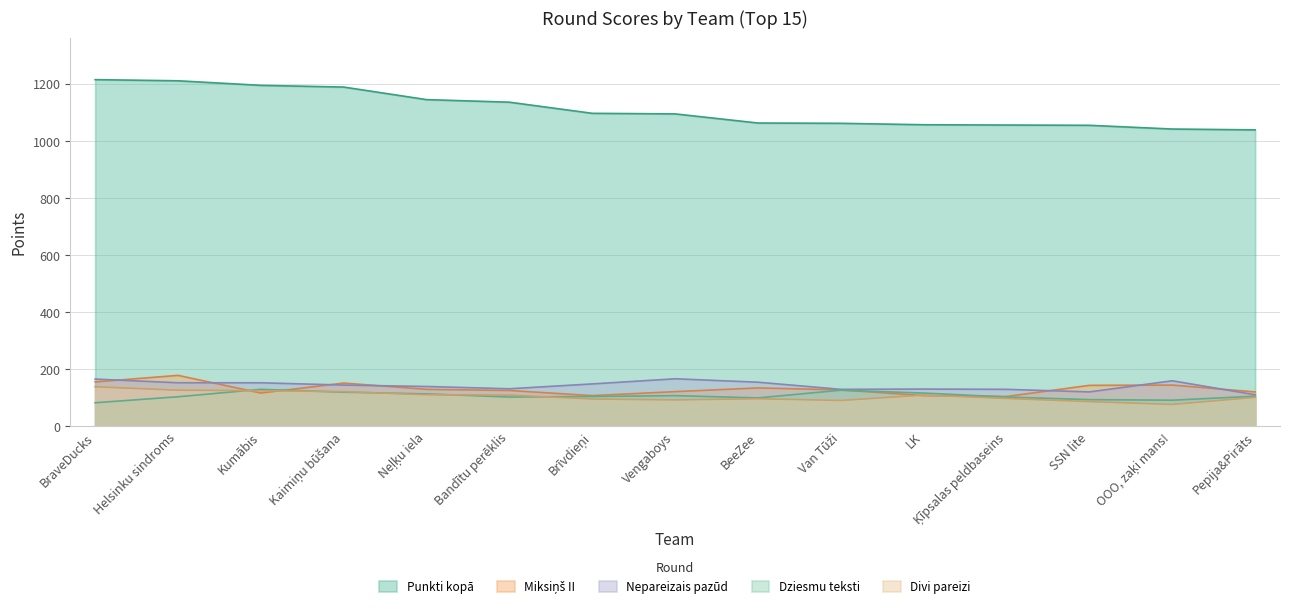

Is it true that Nepareizais pazūd equals 155 at BeeZee?

True